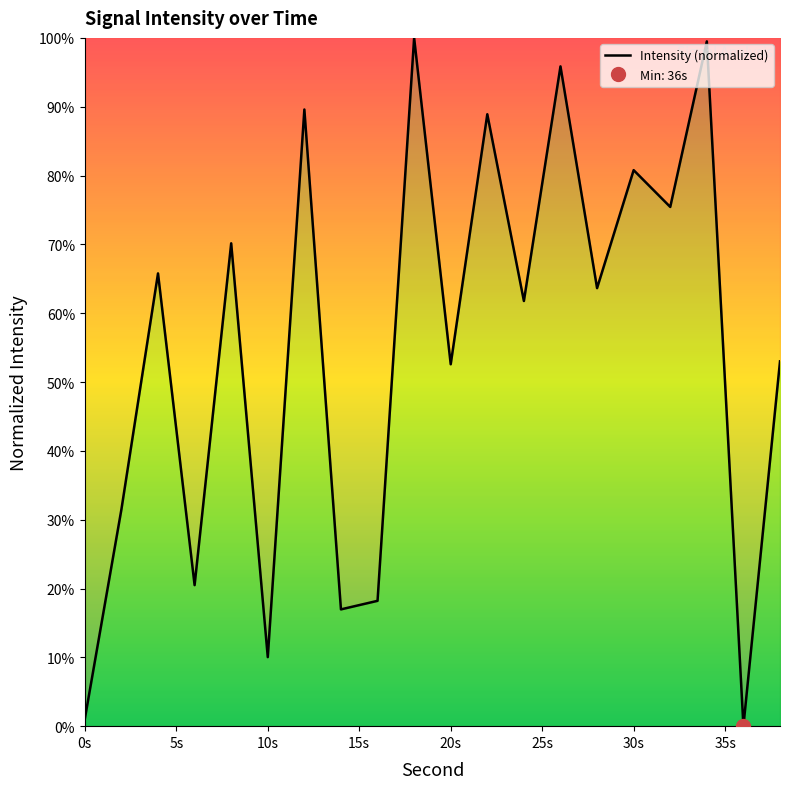

The value at 4 is 65.8. True or false?

True